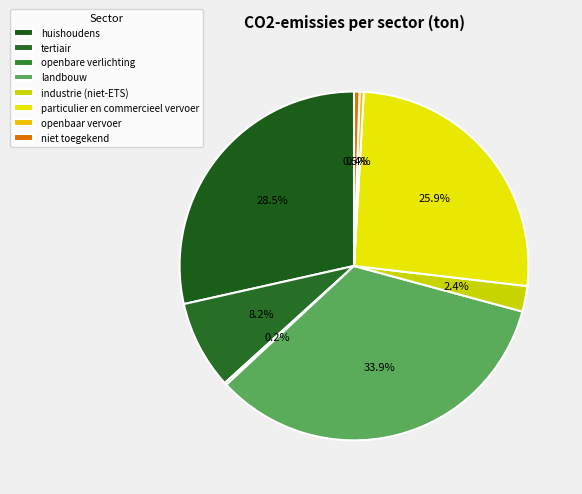

Is it true that huishoudens is 42% of the pie?

False